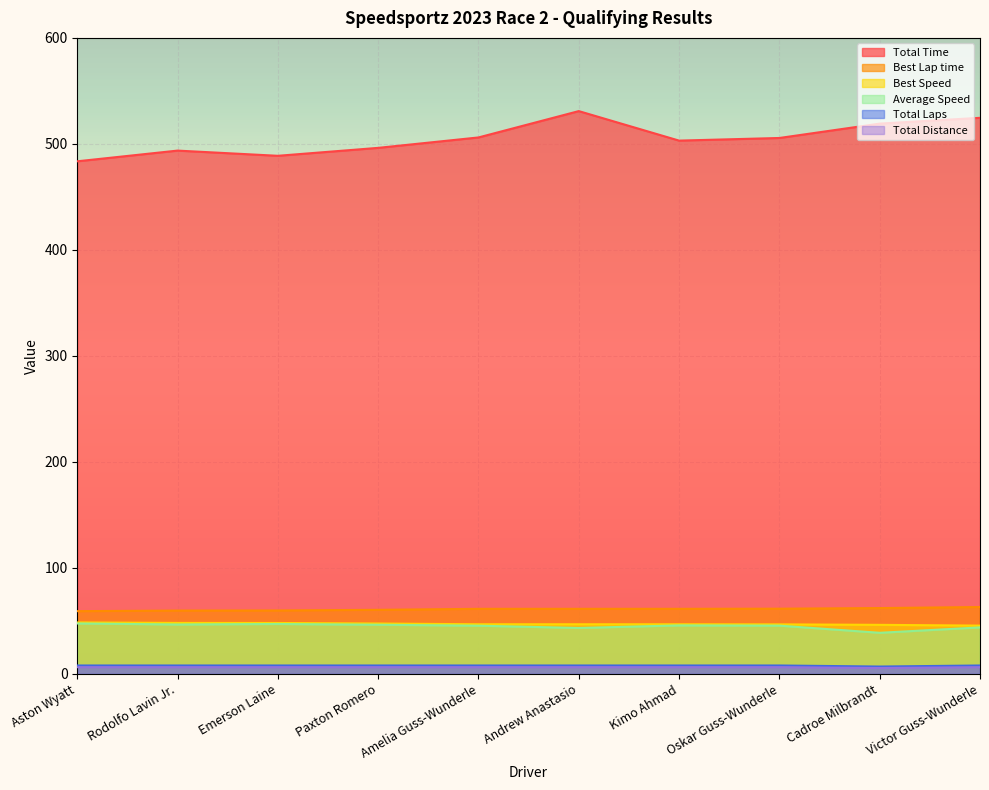

Which series has the largest range (max minus min)?

Total Time